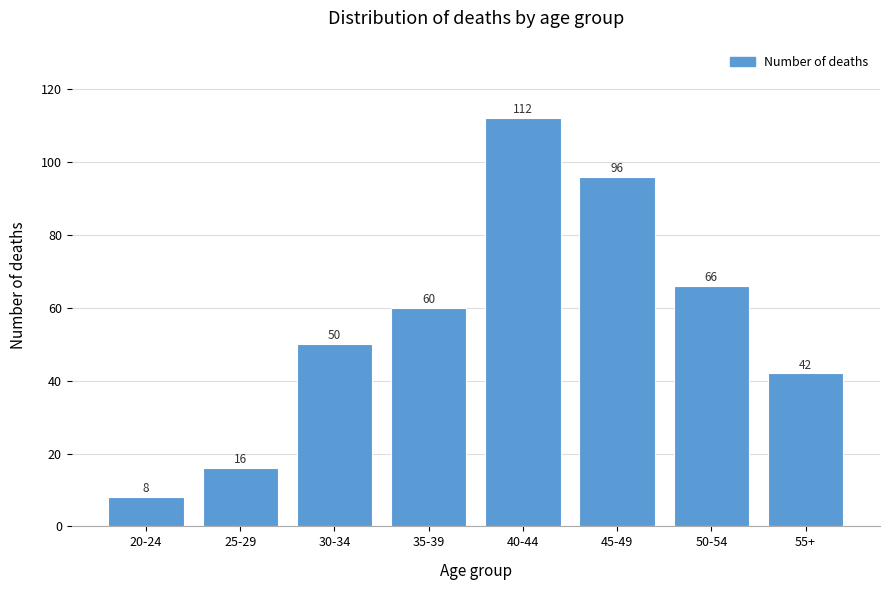

Reading right to left, what are all the values shown in this chart?

55+=42	50-54=66	45-49=96	40-44=112	35-39=60	30-34=50	25-29=16	20-24=8